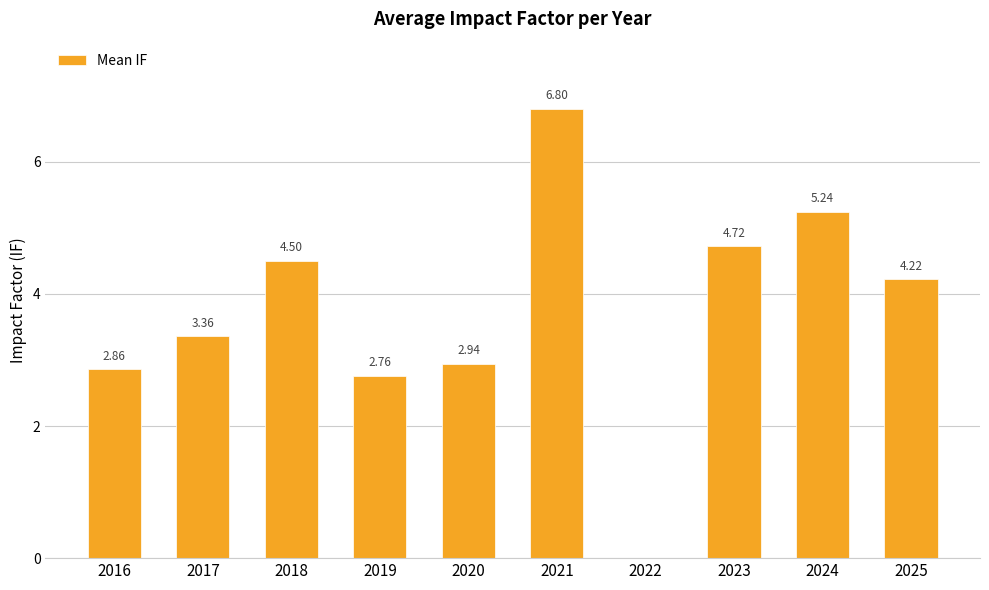

What is the change in value from 2019 to 2021?

+4.0